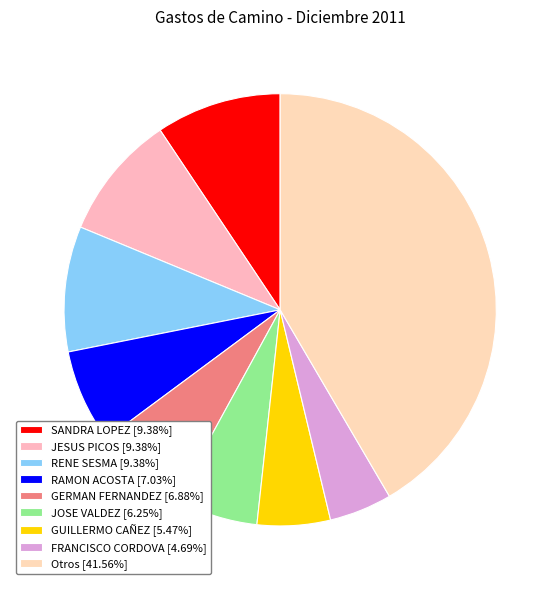

Count the number of slices in the pie.

9